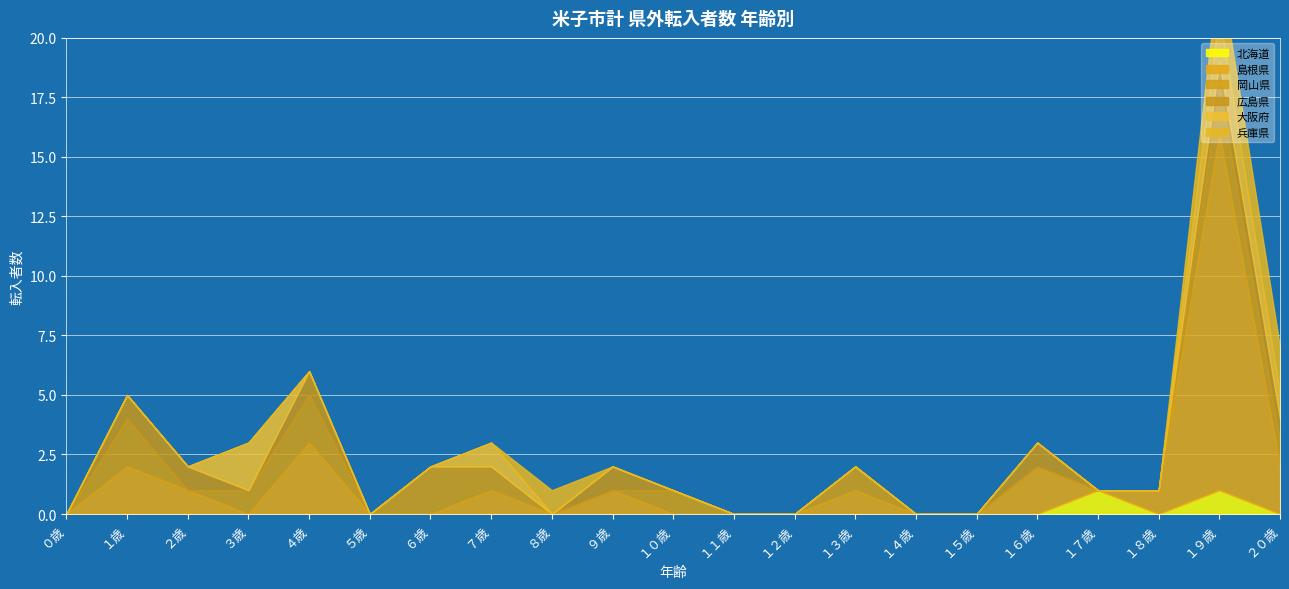

What is the spread (max minus min) of values at １７歳?

1